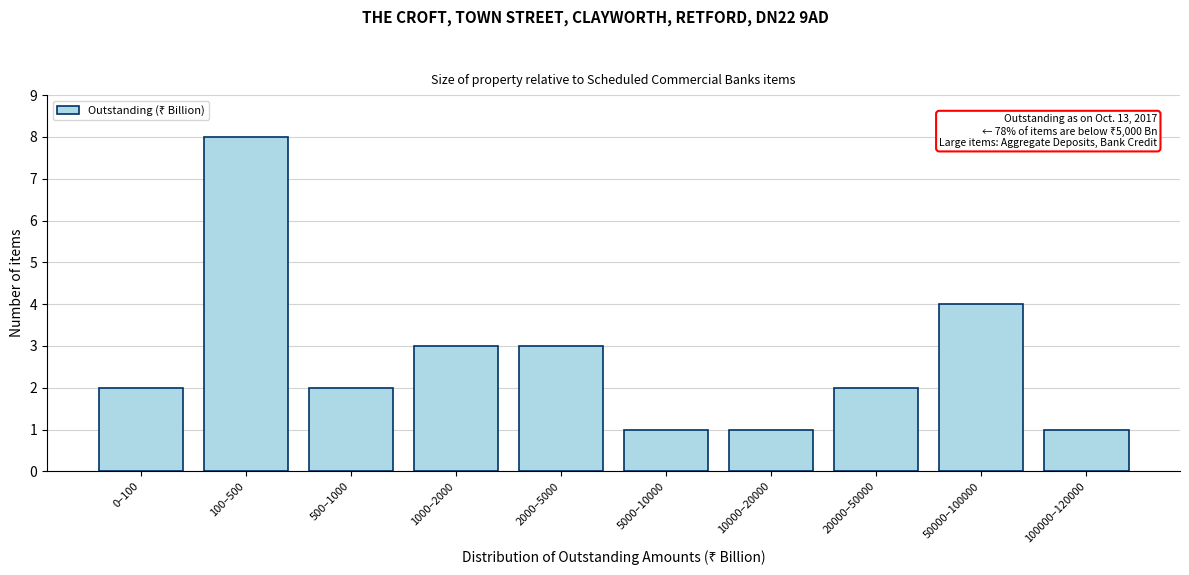

Reading left to right, transcribe all the data shown in this chart.

2	8	2	3	3	1	1	2	4	1